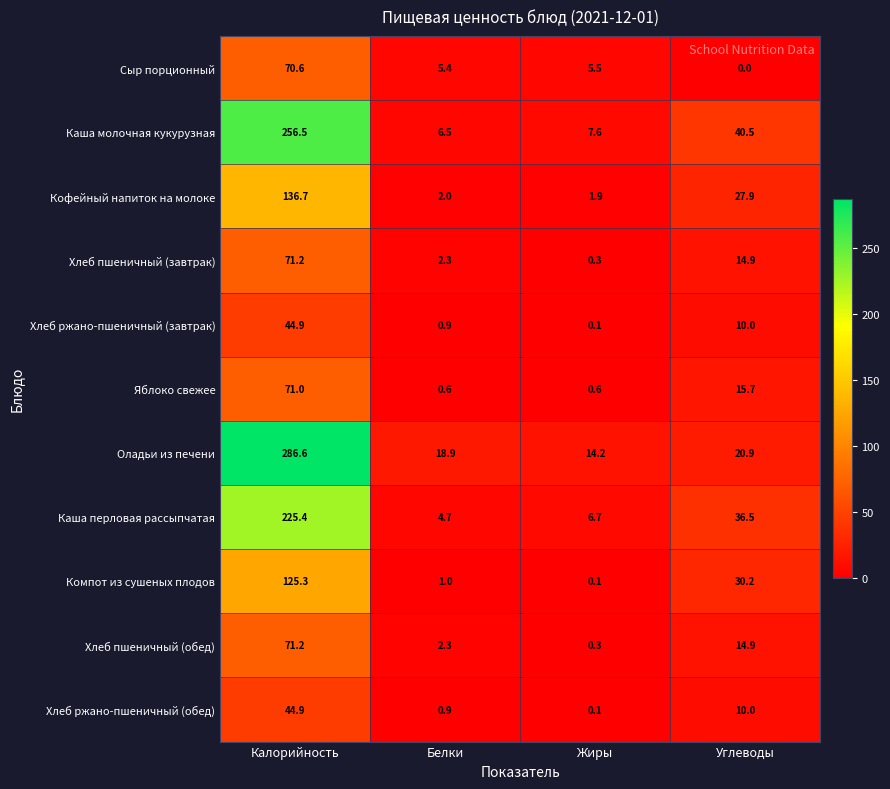

The Яблоко свежее series shows 107.4 at Калорийность. True or false?

False